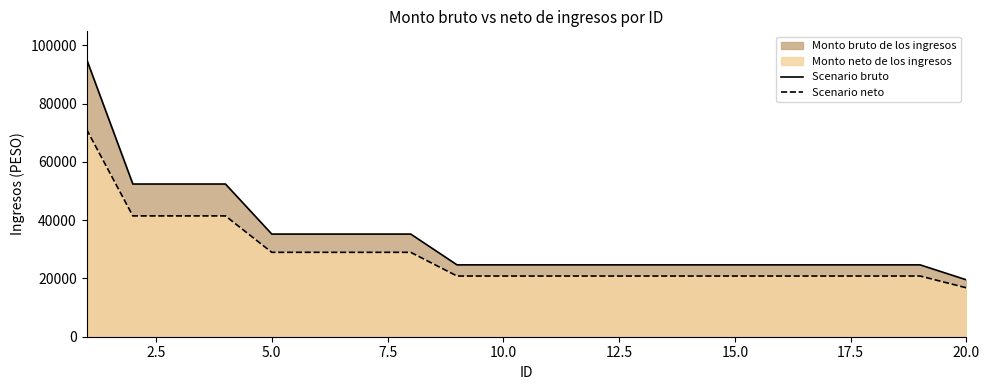

Which series has the widest spread of values?

Scenario bruto